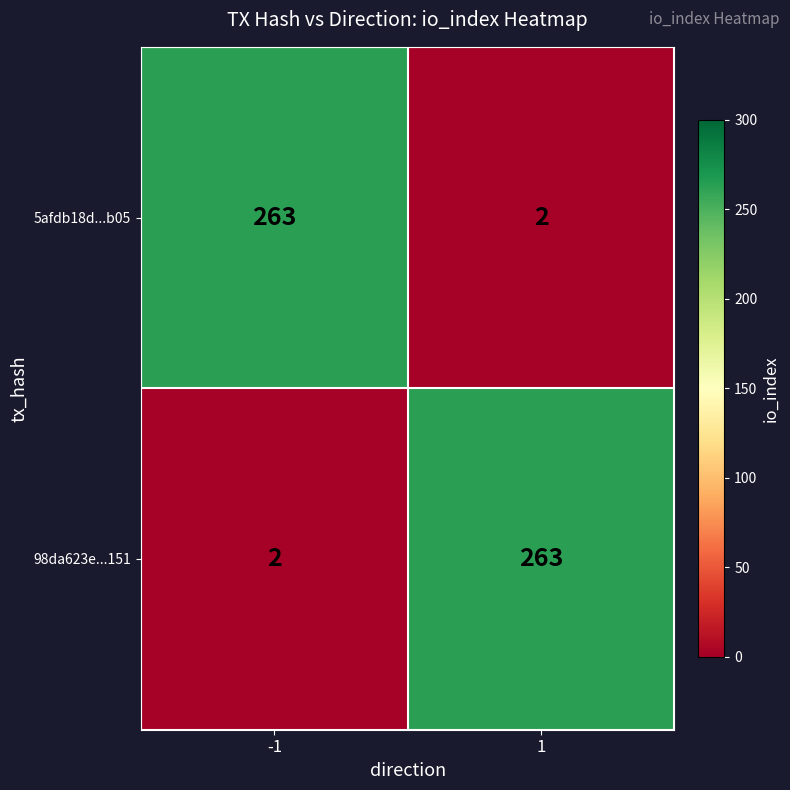

What is the spread (max minus min) of values at -1?

261